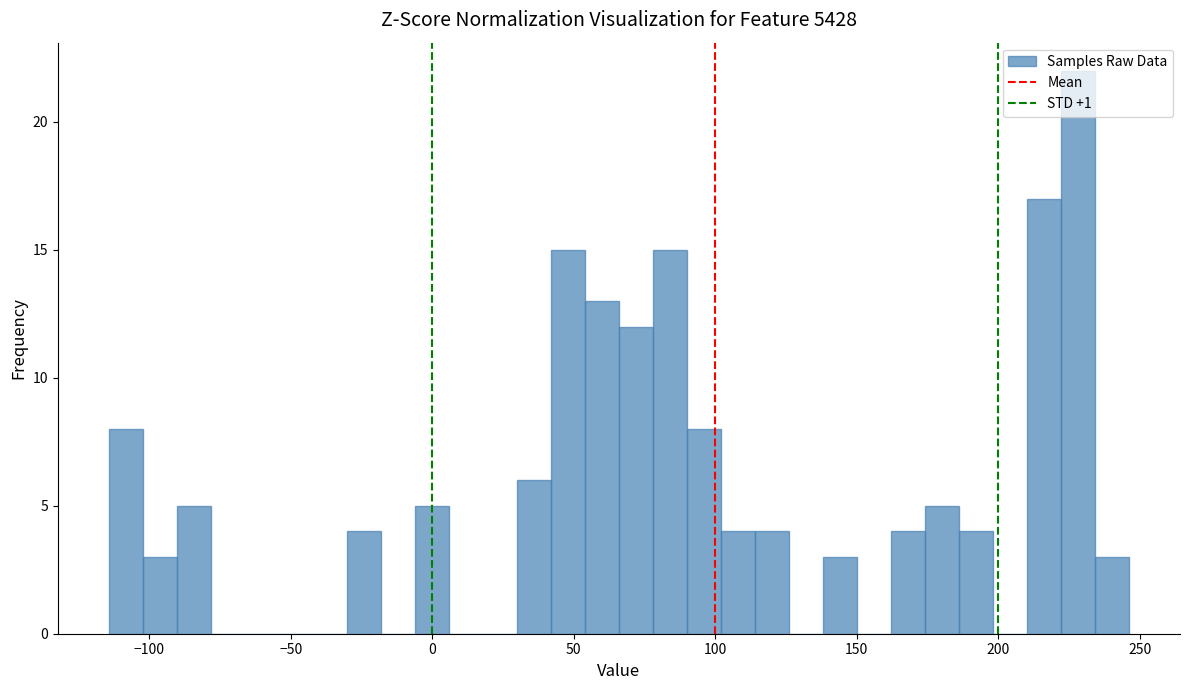

Around what value on the x-axis is the tallest bar? Give the approximate position of its centre, as read against the axis.

230